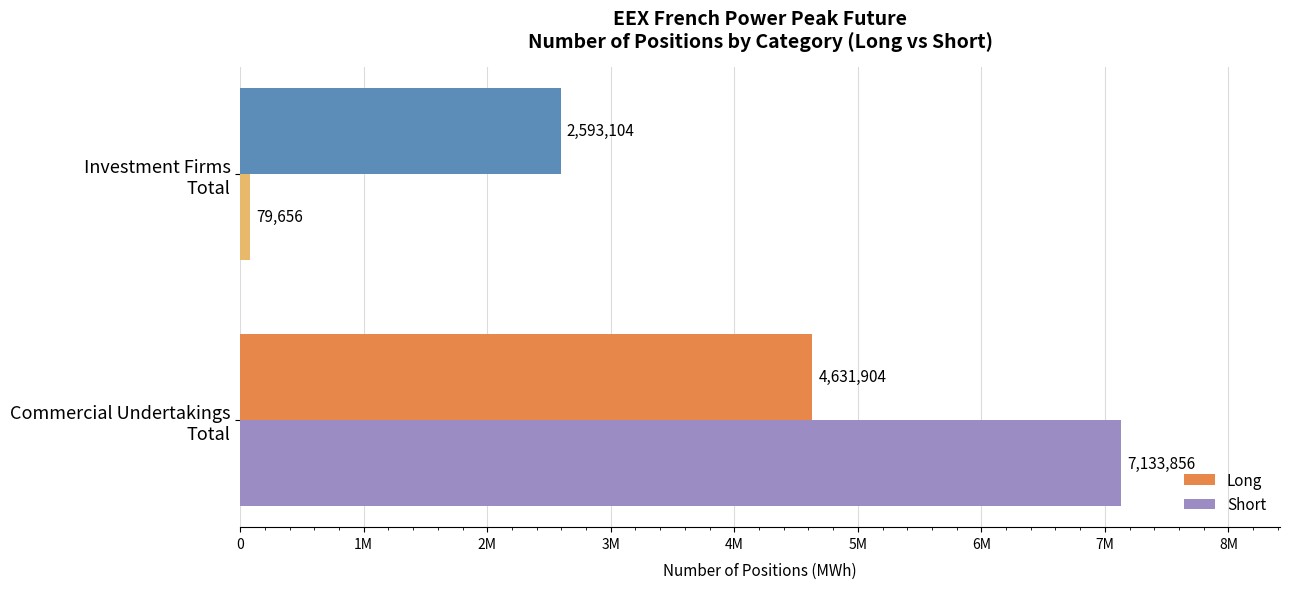

List the series in order of their peak value, highest first.

Short, Long